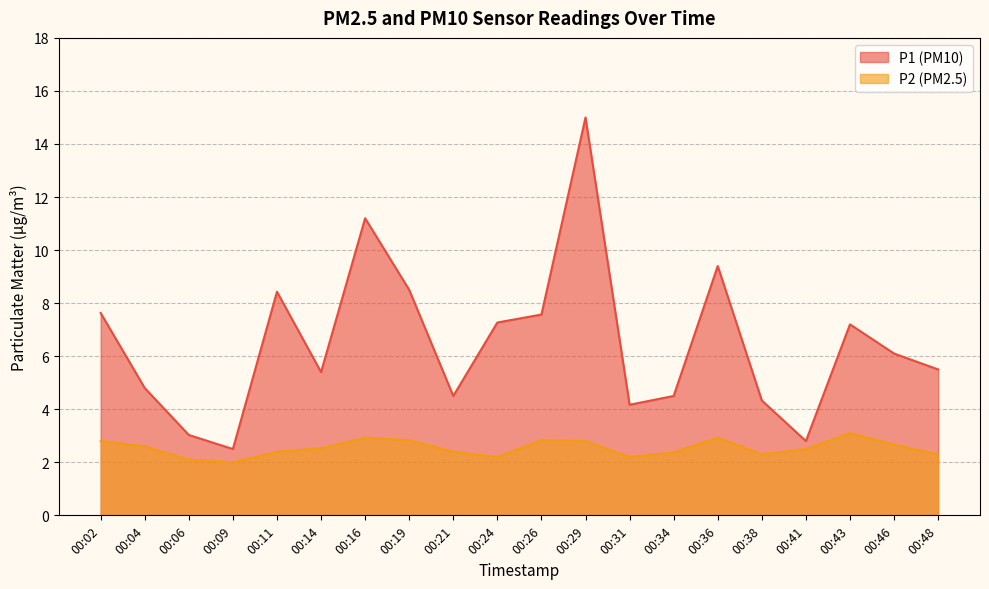

List the series in order of their peak value, highest first.

P1, P2